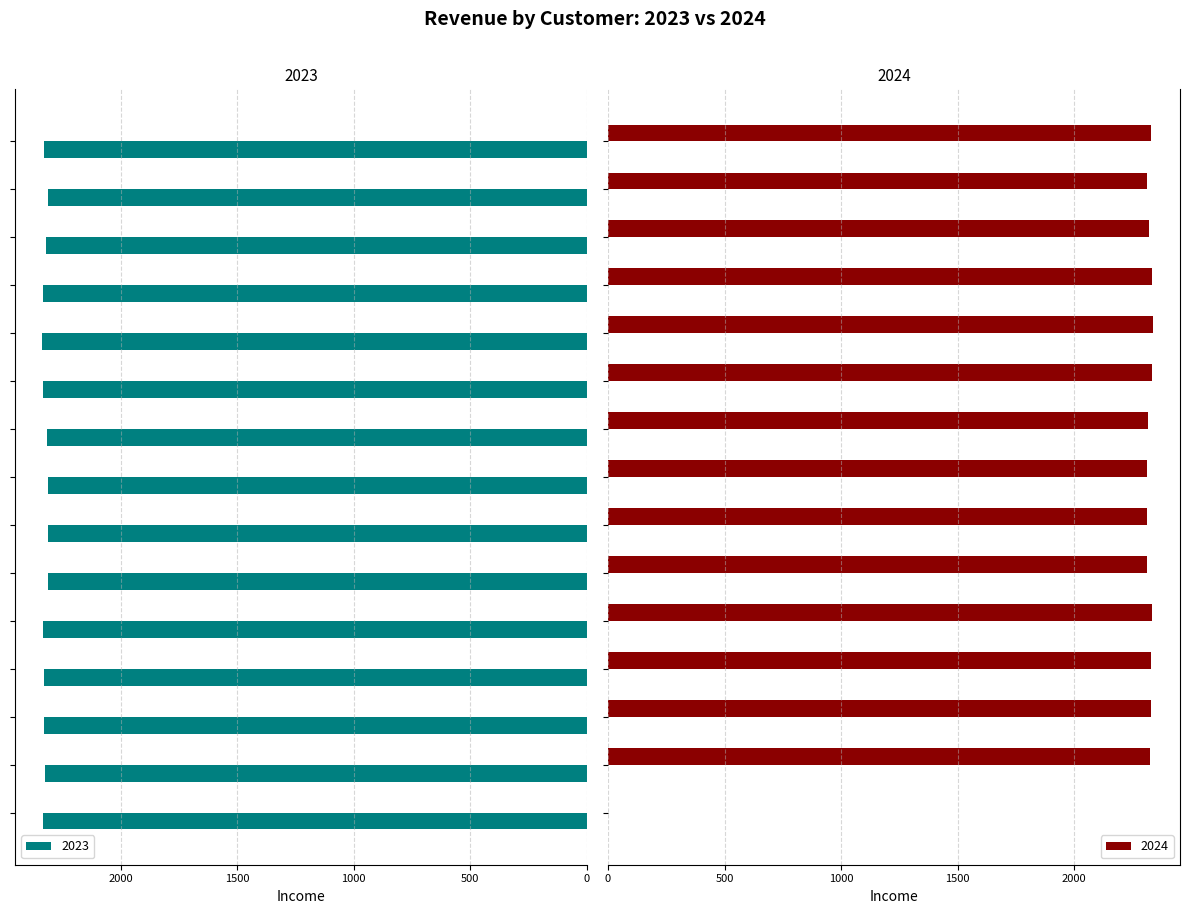

Which series has the largest total across all categories?

2023